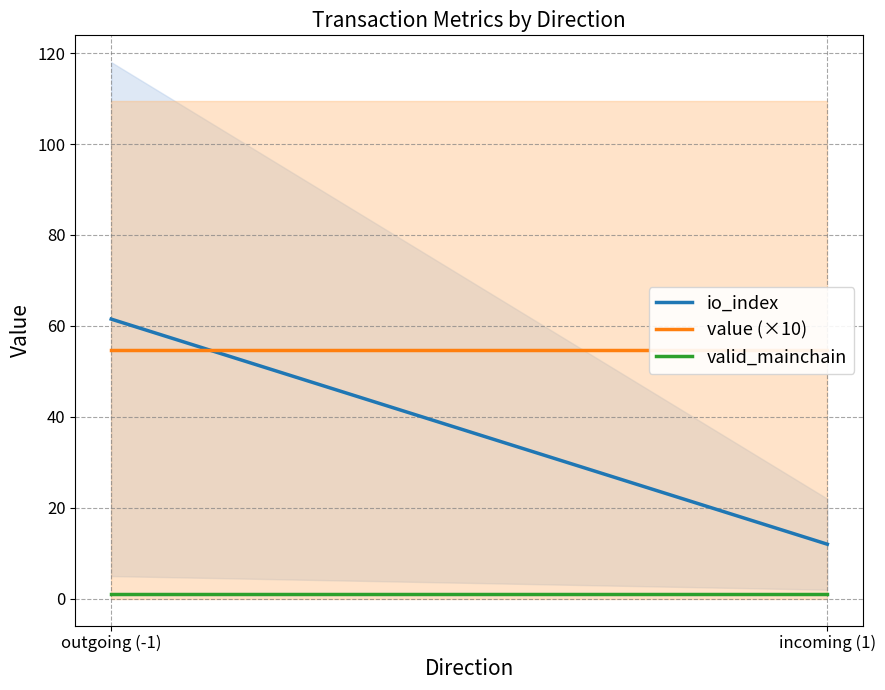

List the labels in order of io_index value, largest first.

outgoing (-1), incoming (1)